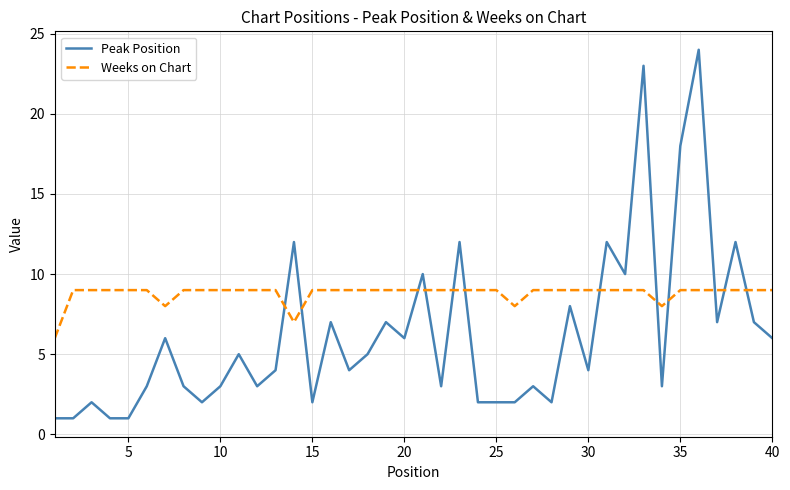

Which series has the largest total across all categories?

Weeks on Chart